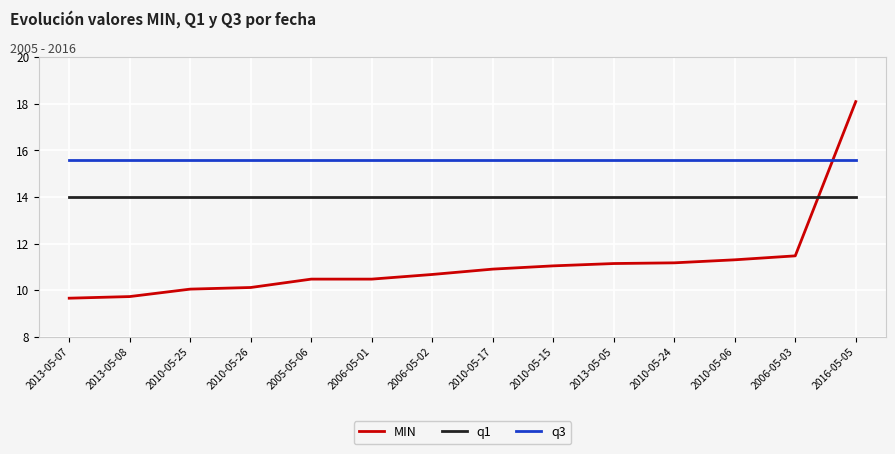

What is the highest value of the q3 series?

15.6